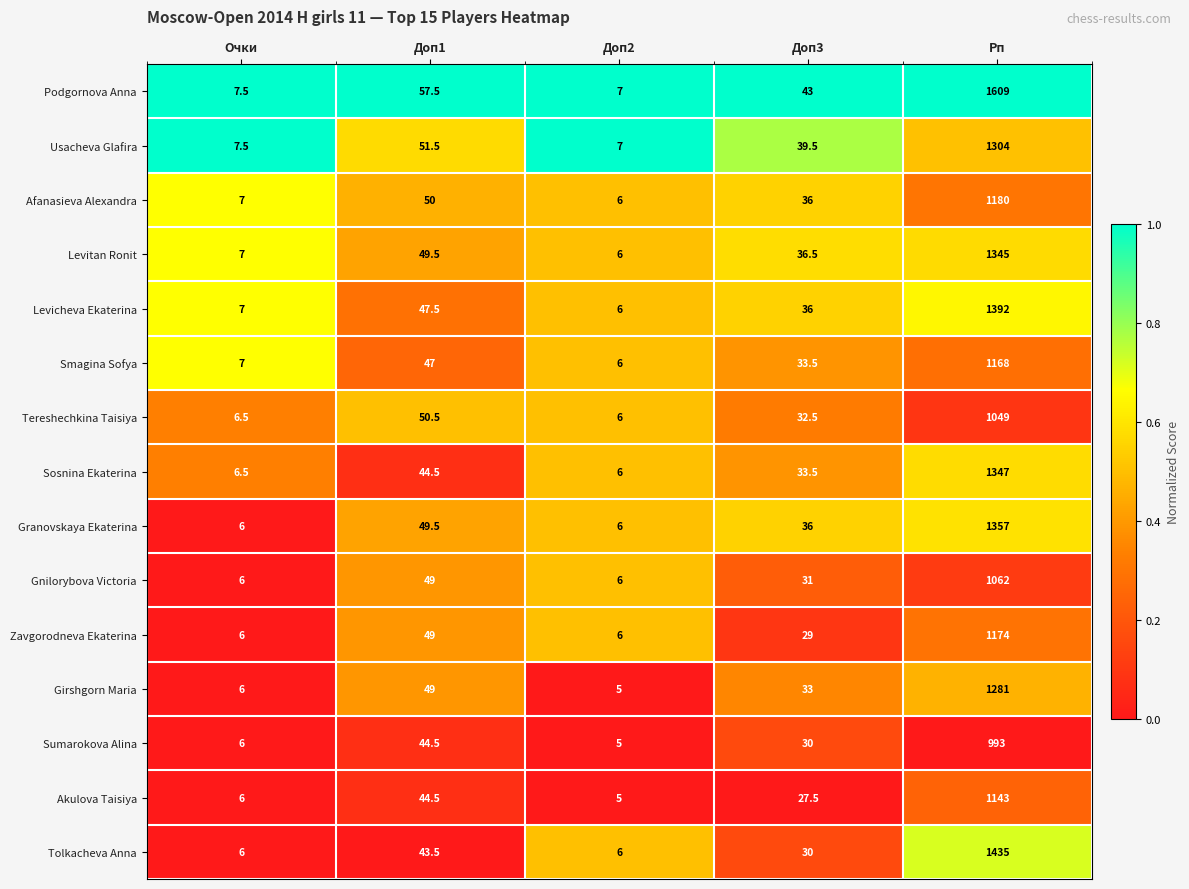

Where is Smagina Sofya nearest to the value 587?

Доп1